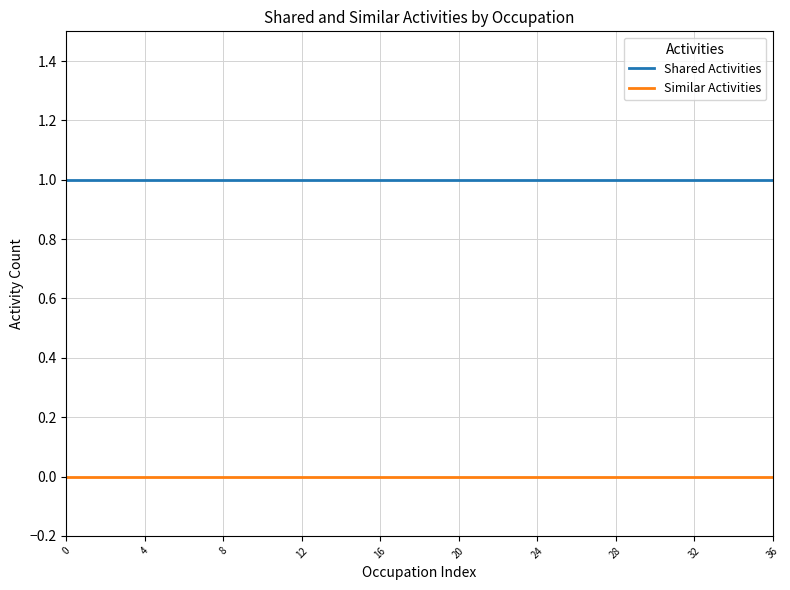

What are all the series names shown in the legend?

Shared Activities, Similar Activities